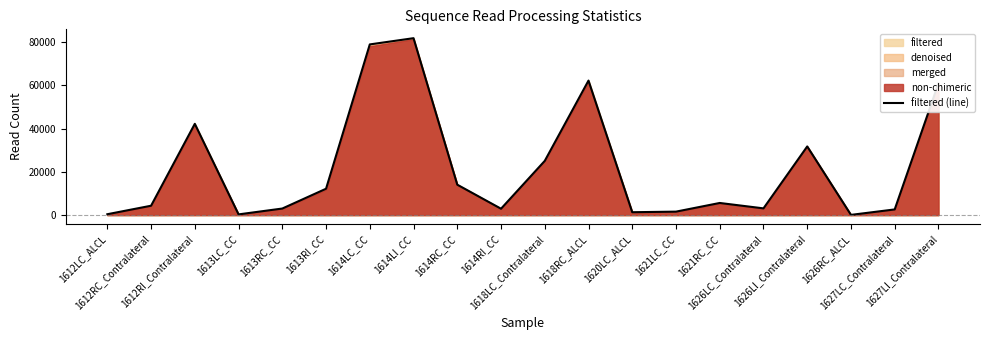

Reading right to left, extract all data points from this chart.

60926	2624	99	31760	3113	5611	1602	1328	62239	25088	2951	14068	81856	78970	12197	3037	327	42230	4337	404